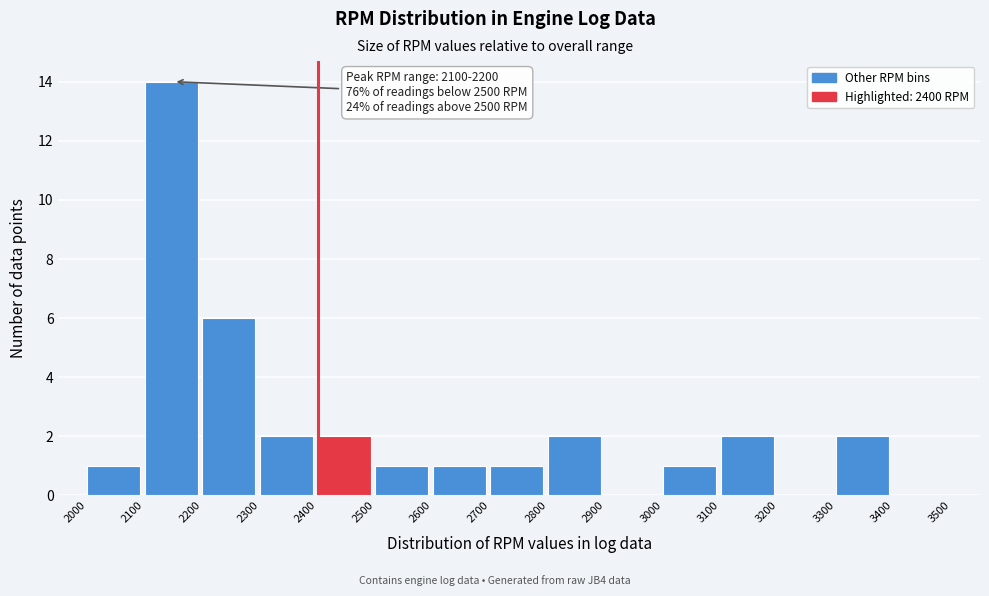

Over which range of the x-axis is the bar tallest?

2100 to 2200